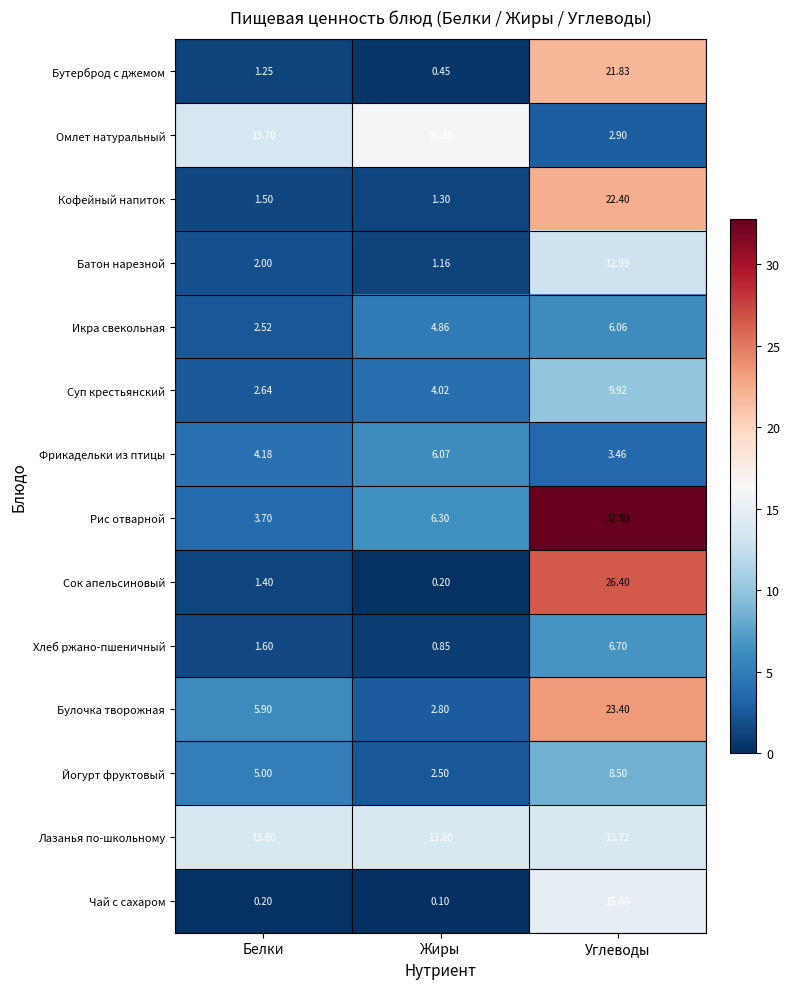

Which series has the largest range (max minus min)?

Рис отварной